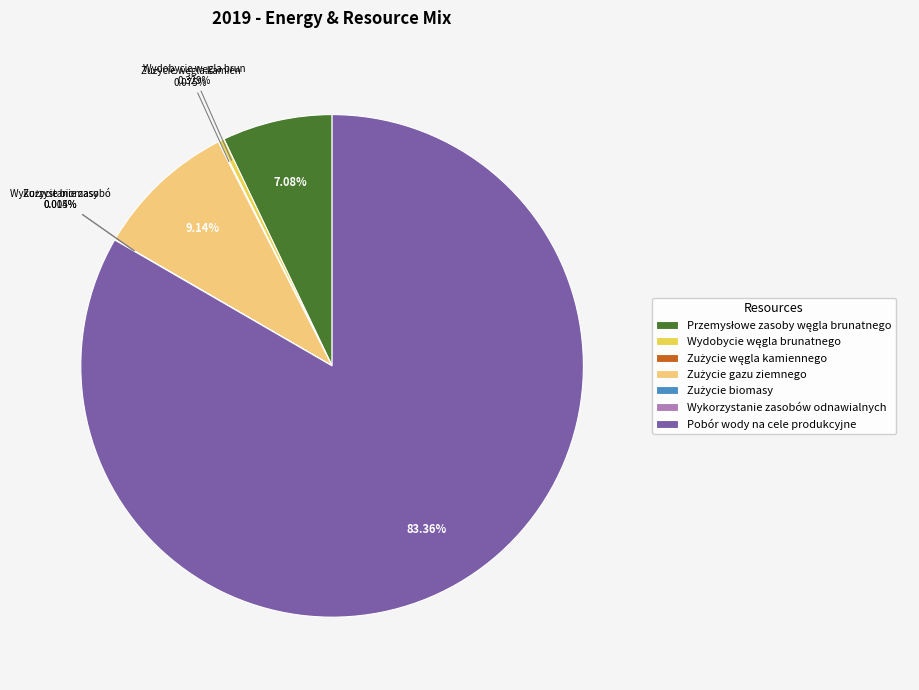

What is the largest slice in the pie chart?

Pobór wody na cele produkcyjne